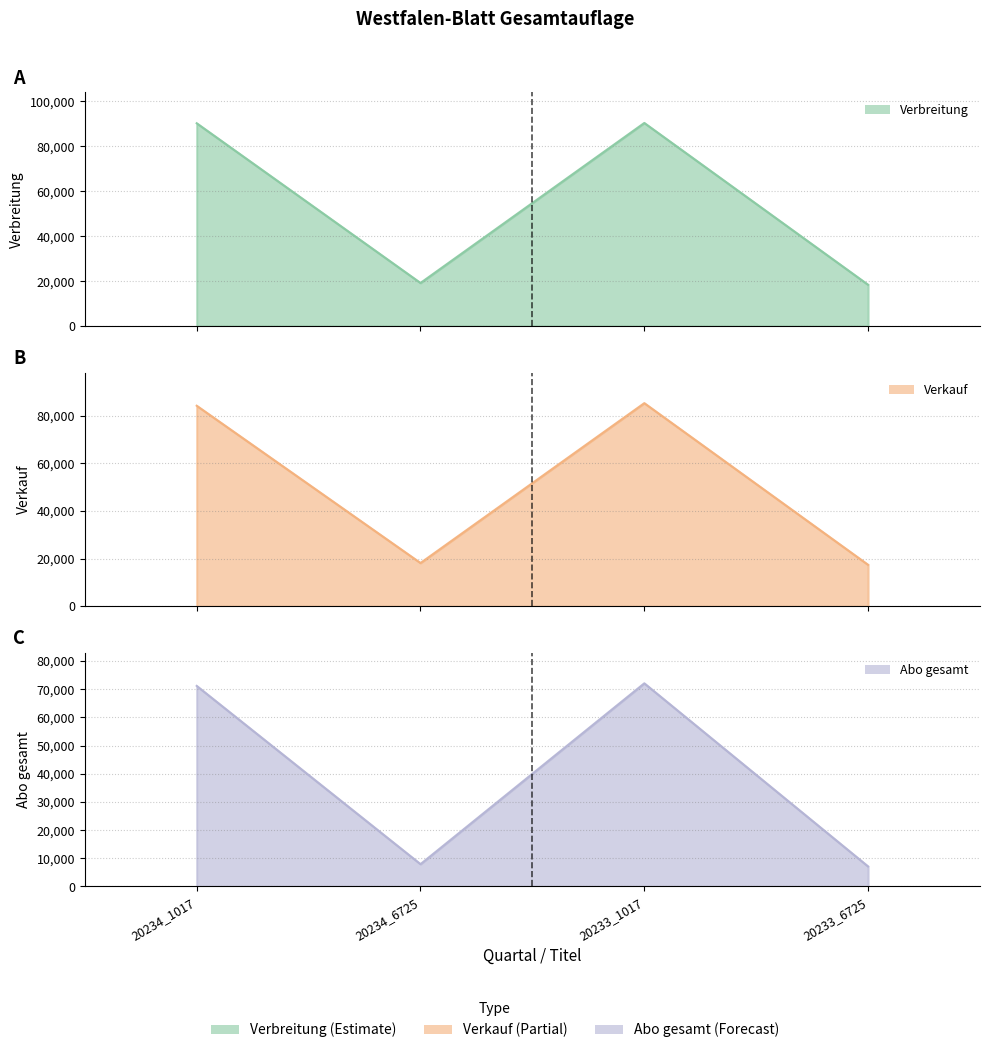

True or false: Verkauf line has a value of 113608 at 20234_1017.

False